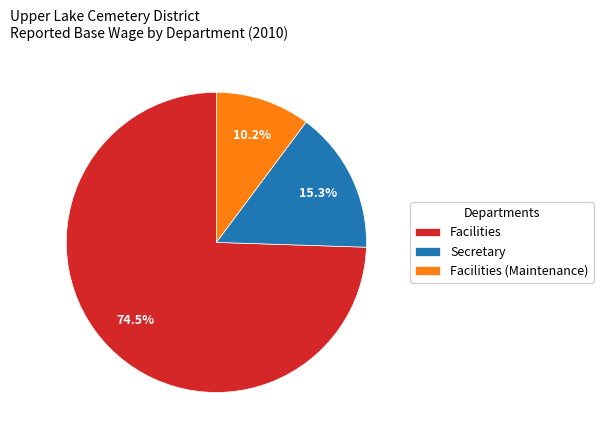

Rank the categories by value from highest to lowest.

Facilities, Secretary, Facilities (Maintenance)